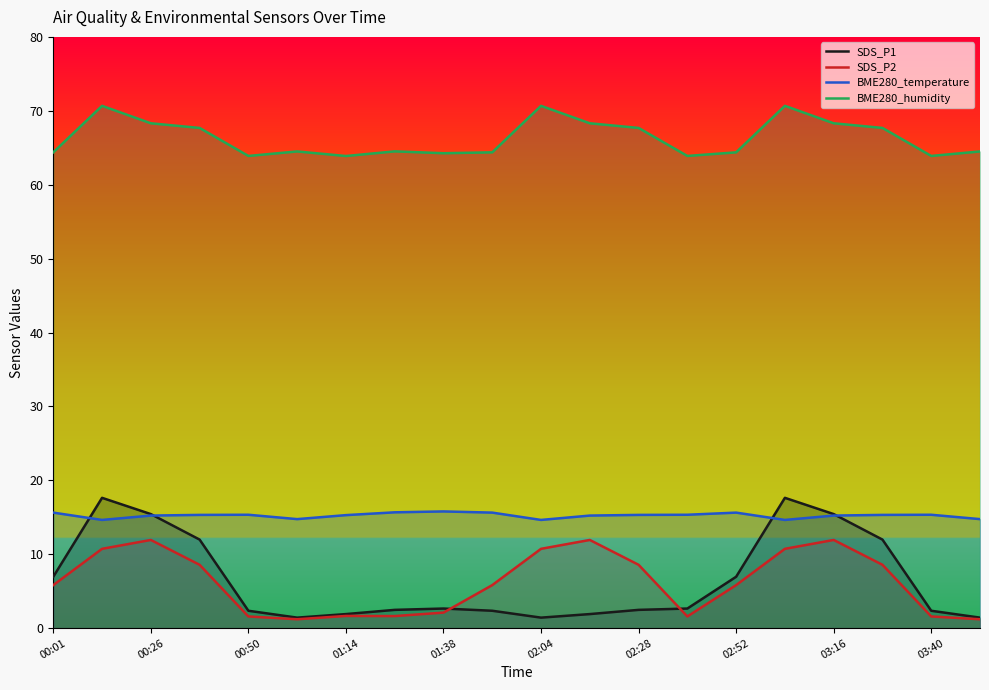

The BME280_temperature series shows 15.6 at 00:01. True or false?

True